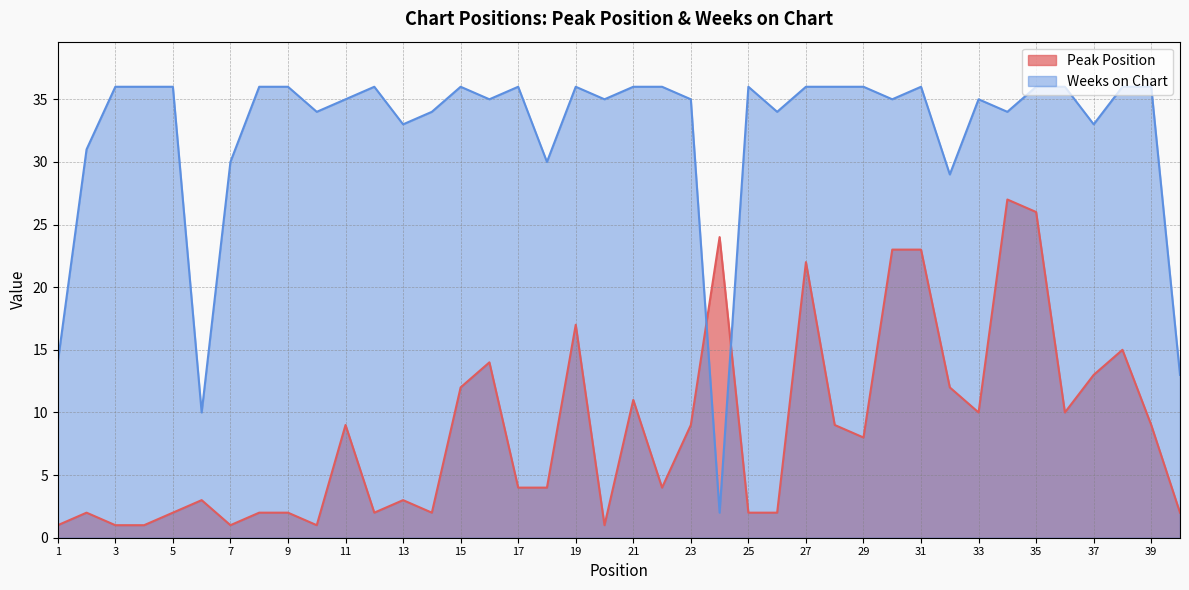

Rank the categories by Peak Position value from lowest to highest.

1, 3, 4, 7, 10, 20, 2, 5, 8, 9, 12, 14, 25, 26, 40, 6, 13, 17, 18, 22, 29, 11, 23, 28, 39, 33, 36, 21, 15, 32, 37, 16, 38, 19, 27, 30, 31, 24, 35, 34